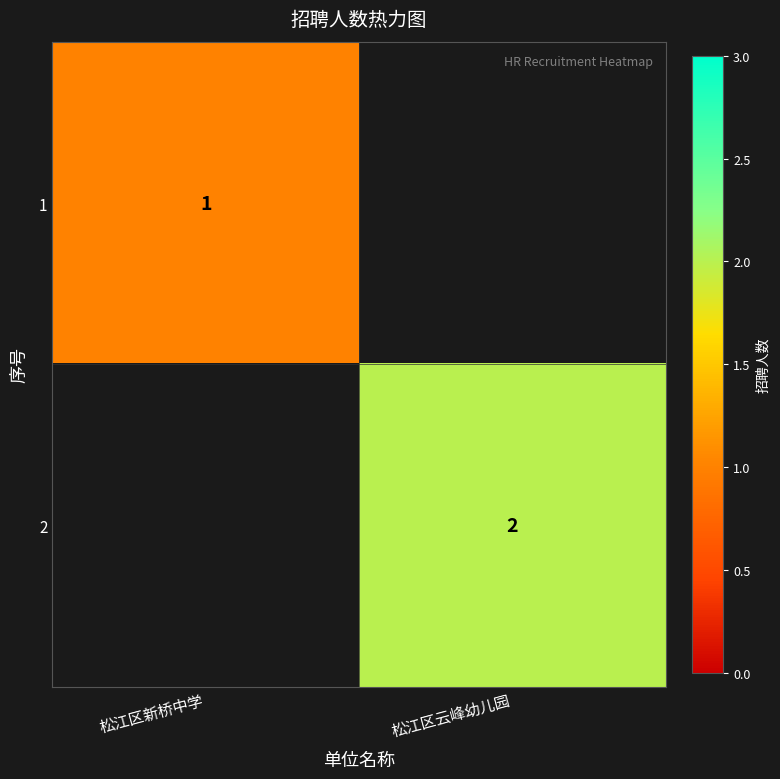

At how many categories does at least one series exceed 1?

1